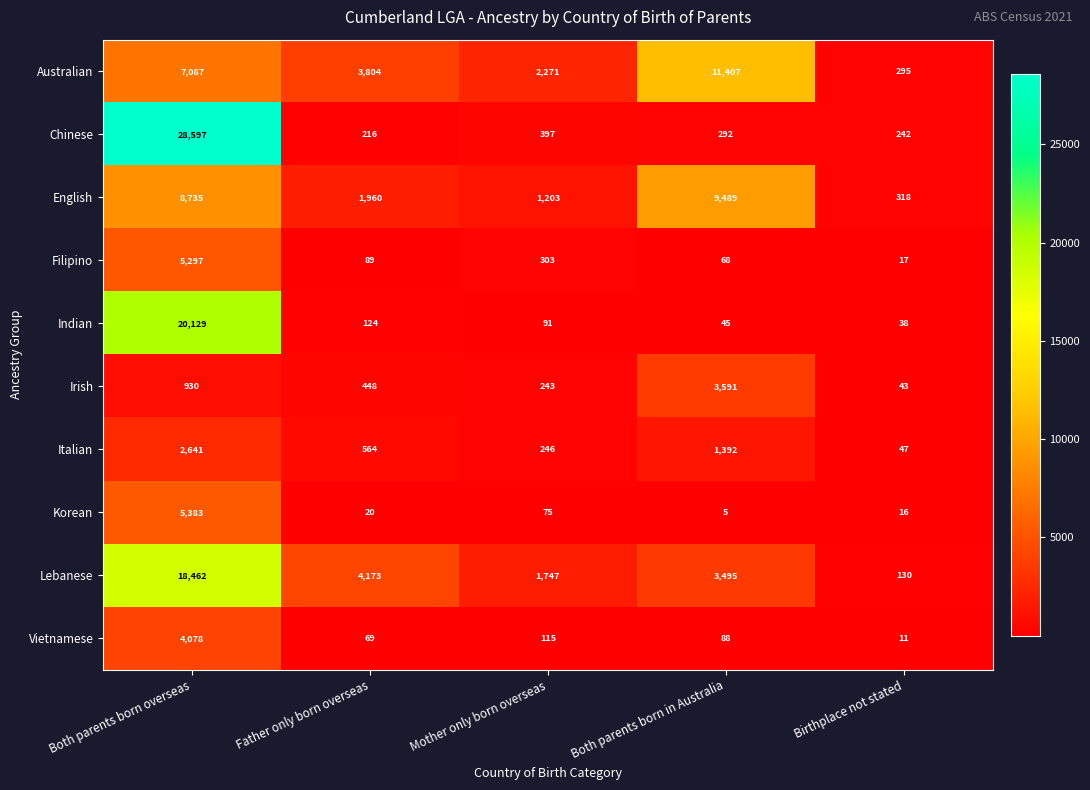

Which series has the largest range (max minus min)?

Chinese